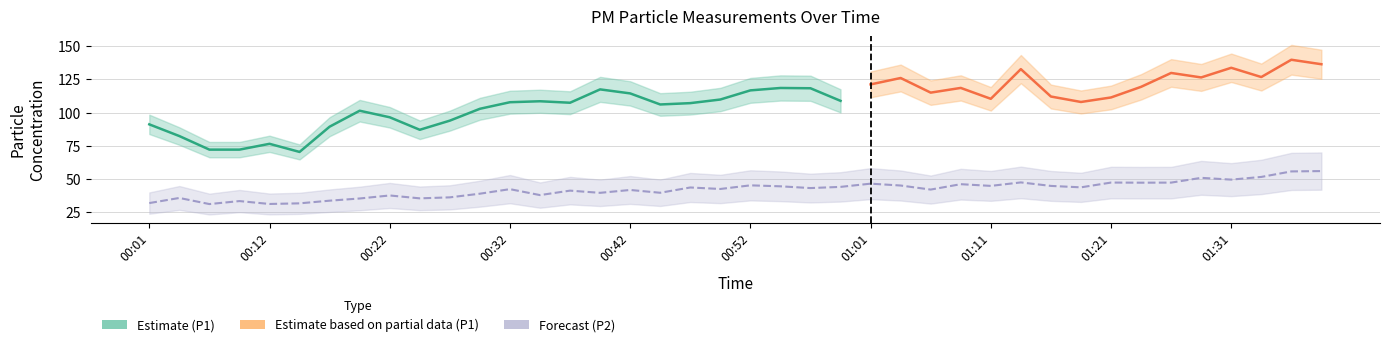

List the labels in order of value, largest first.

01:39, 01:36, 01:34, 01:29, 01:31, 01:14, 01:21, 01:26, 01:24, 01:01, 01:09, 00:52, 01:04, 01:11, 01:16, 00:54, 00:59, 01:19, 00:47, 00:56, 00:49, 00:32, 01:06, 00:42, 00:37, 00:44, 00:39, 00:30, 00:34, 00:22, 00:27, 00:04, 00:25, 00:19, 00:17, 00:09, 00:01, 00:14, 00:12, 00:07